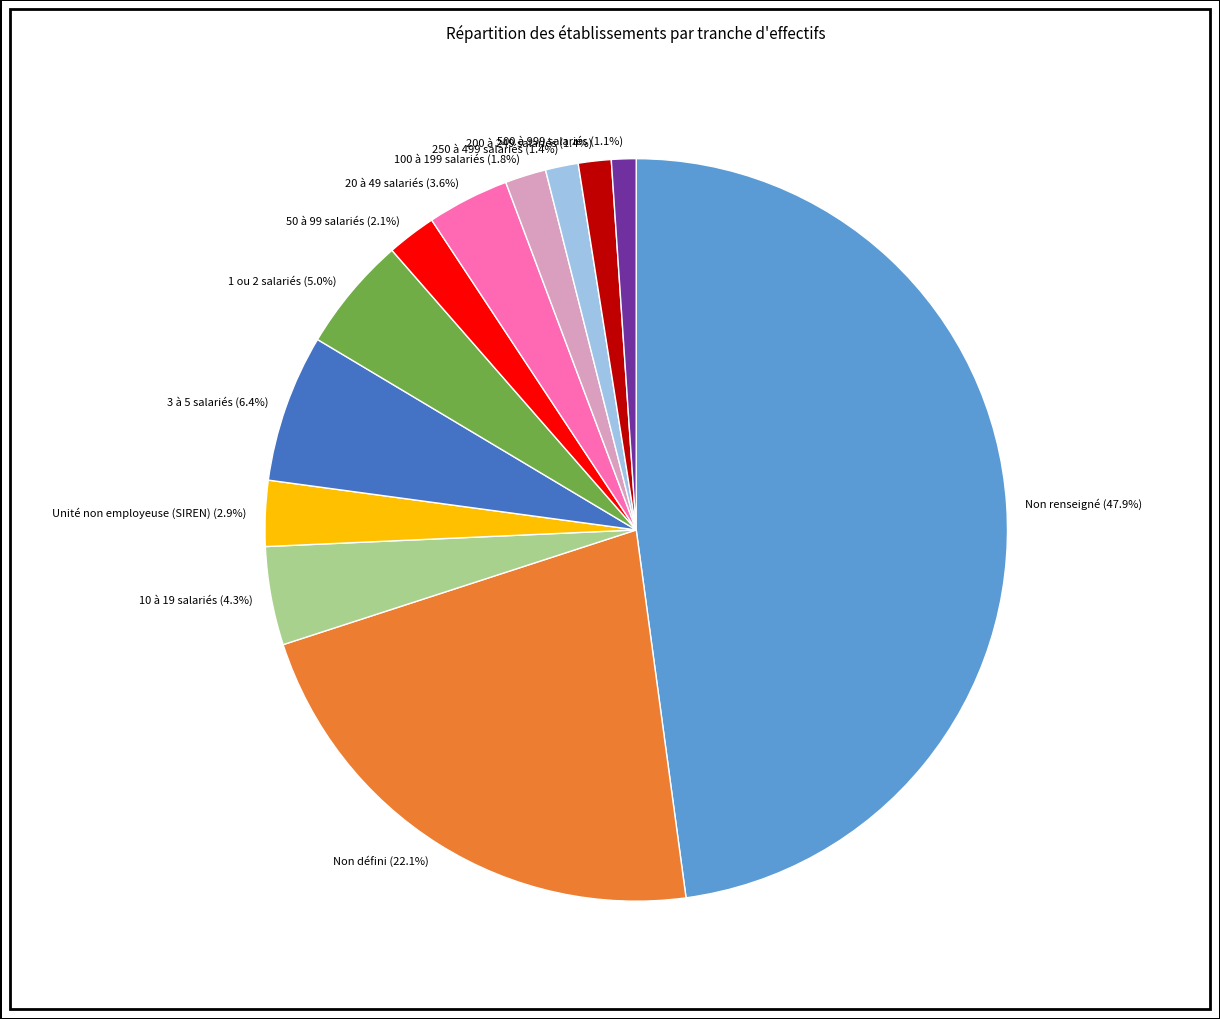

What is the ratio of the value at 10 à 19 salariés (4.3%) to the value at 1 ou 2 salariés (5.0%)?

0.9